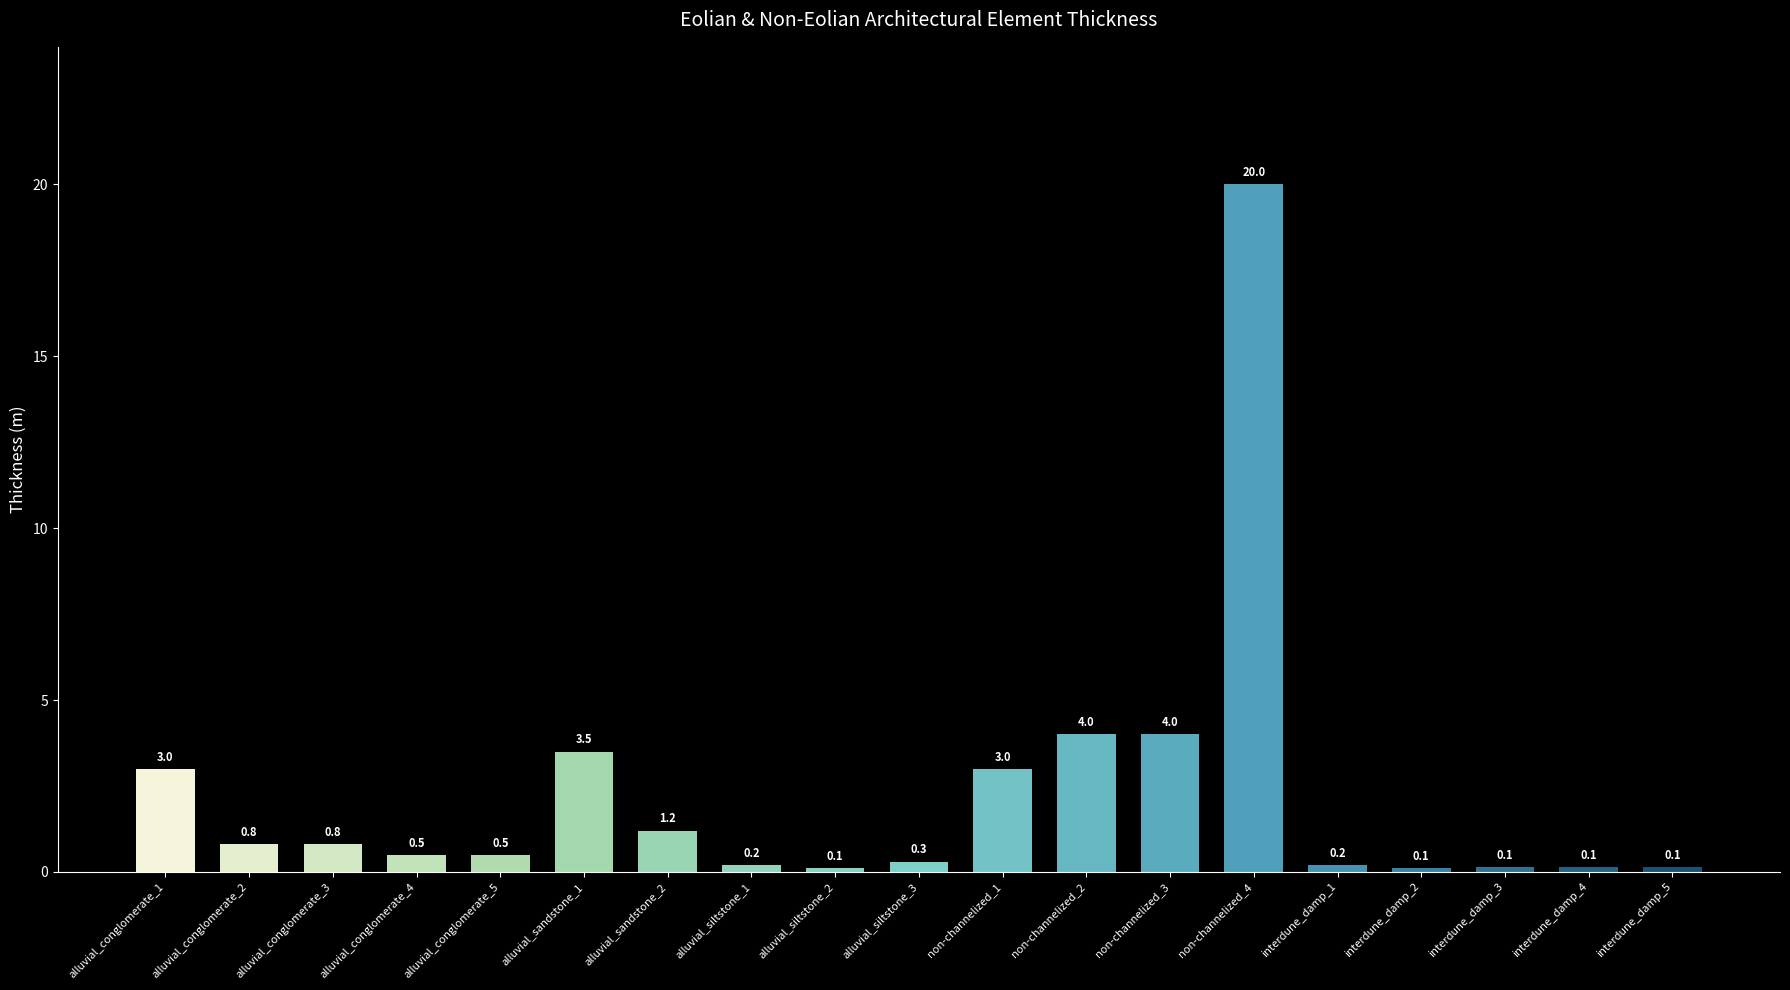

Which category has the highest value across all series?

non-channelized_4